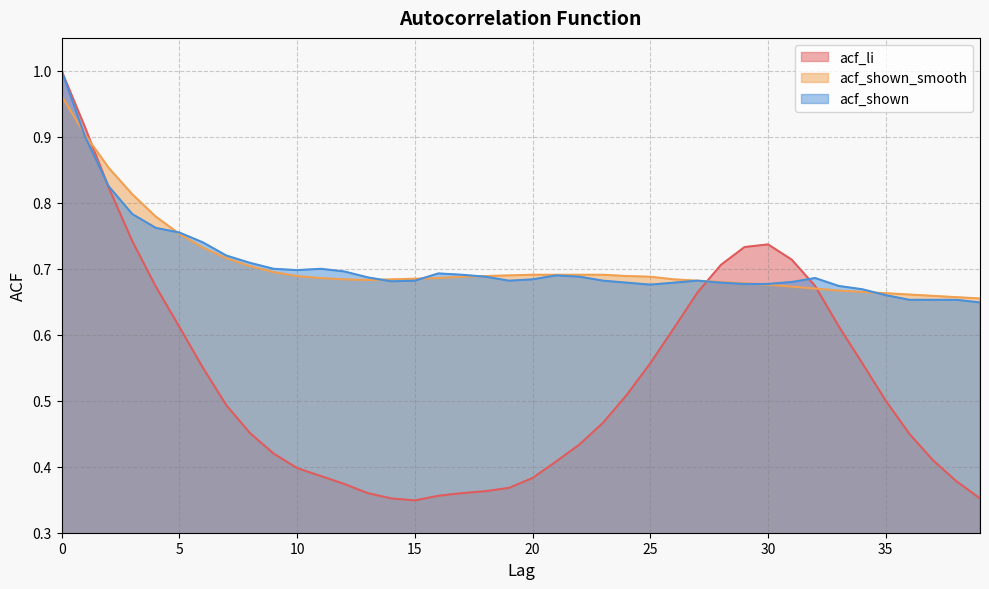

List the series in order of their peak value, lowest first.

acf_shown_smooth, acf_li, acf_shown